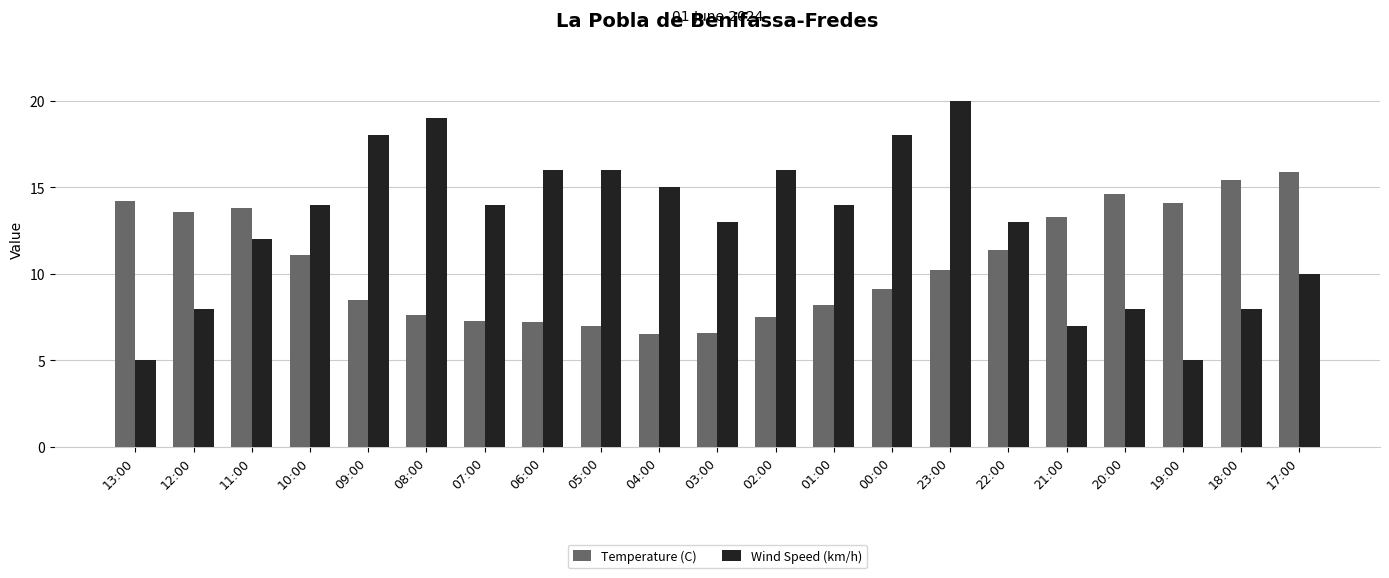

What is the minimum value shown in the chart?

5.0